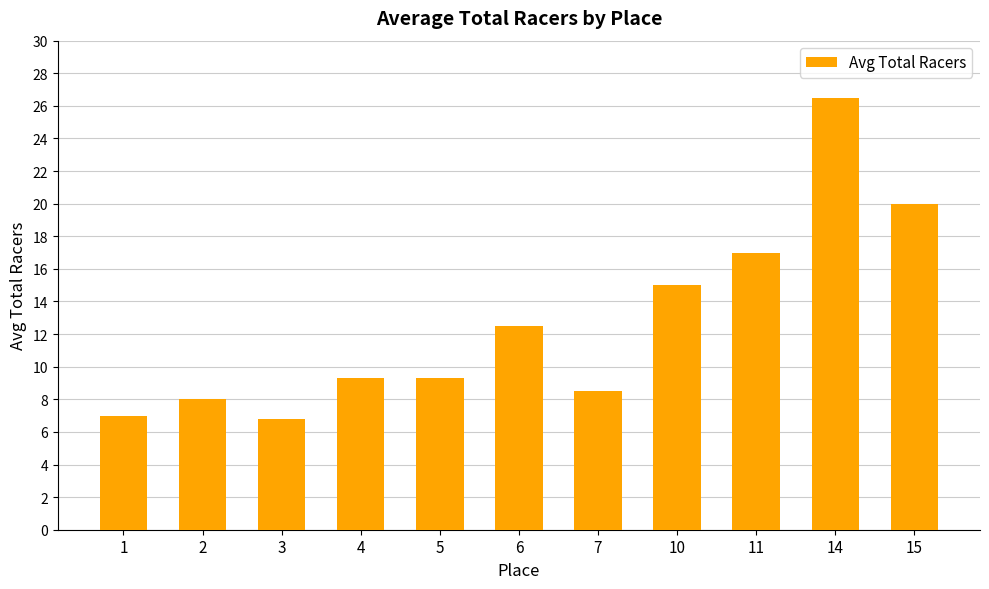

What is the change in value from 3 to 4?

+2.5